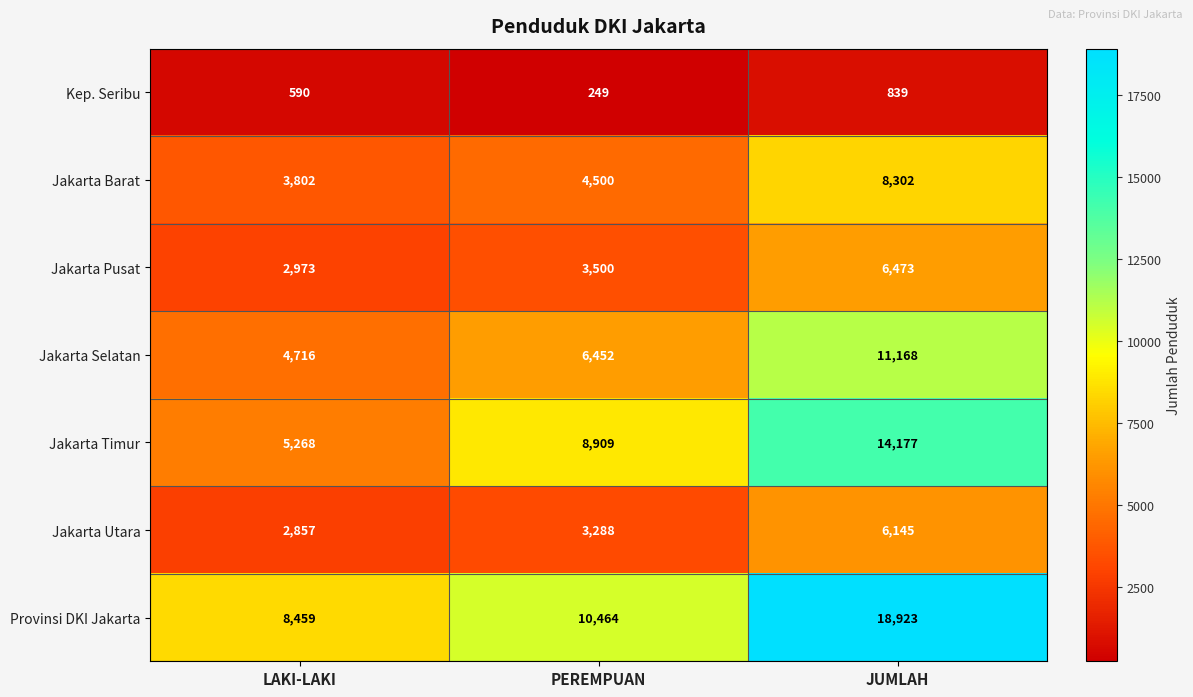

Rank the series by their maximum value, from highest to lowest.

Provinsi DKI Jakarta, Jakarta Timur, Jakarta Selatan, Jakarta Barat, Jakarta Pusat, Jakarta Utara, Kep. Seribu